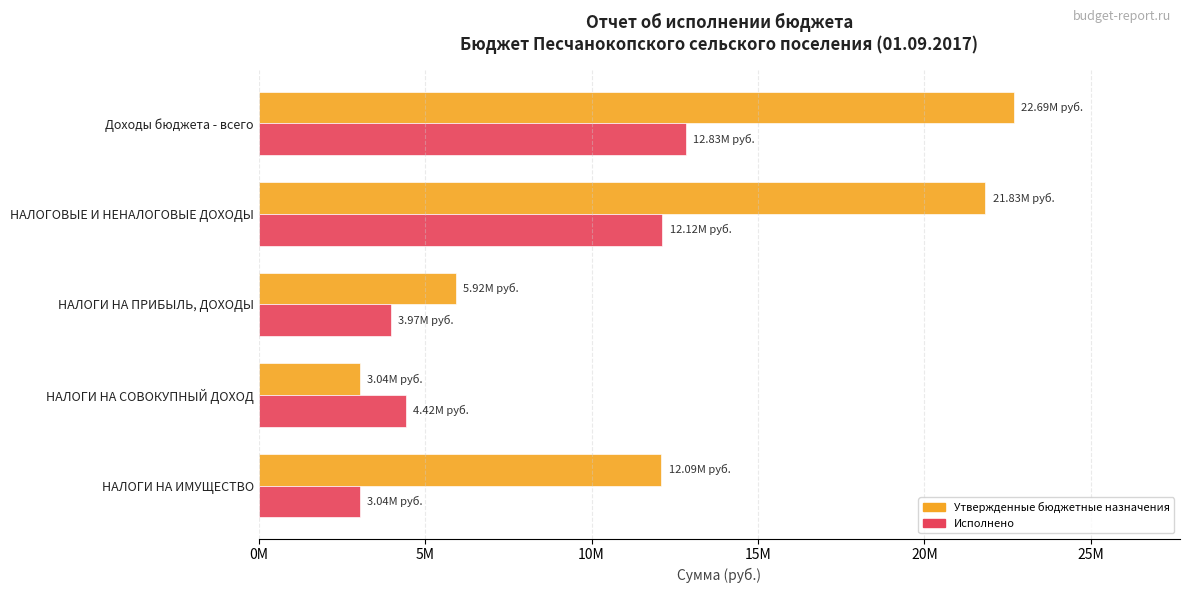

Which series has the largest total across all categories?

Утвержденные бюджетные назначения